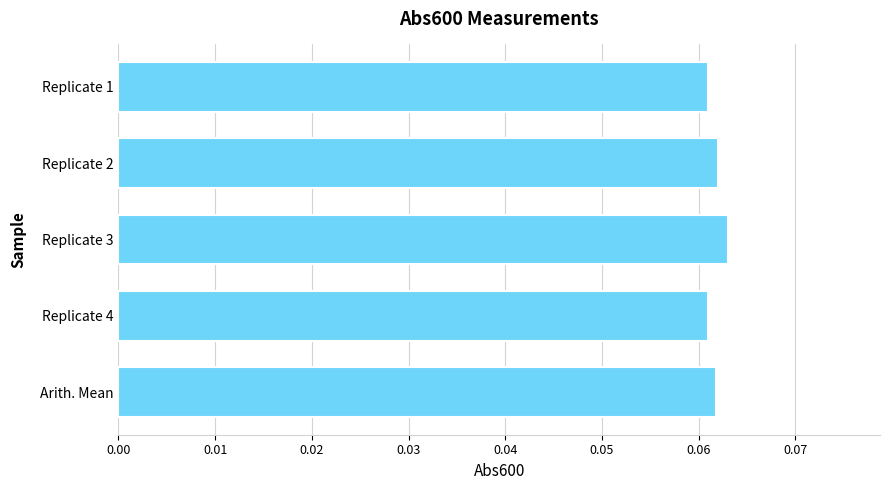

How many values are between 0 and 1?

5